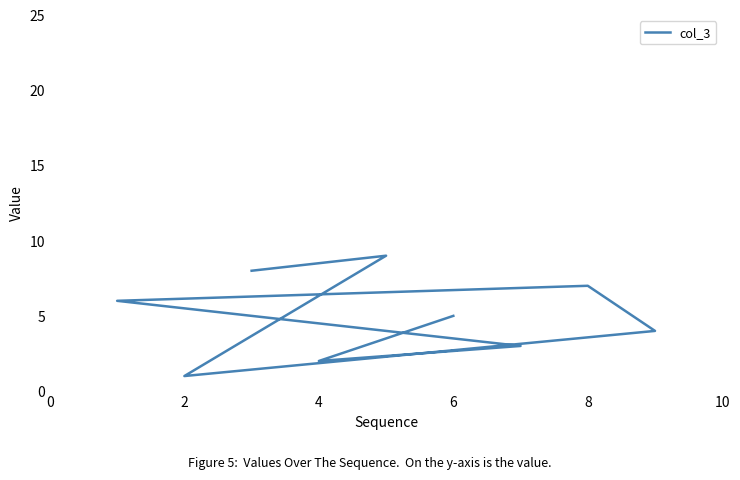

What is the sum of all values?

45